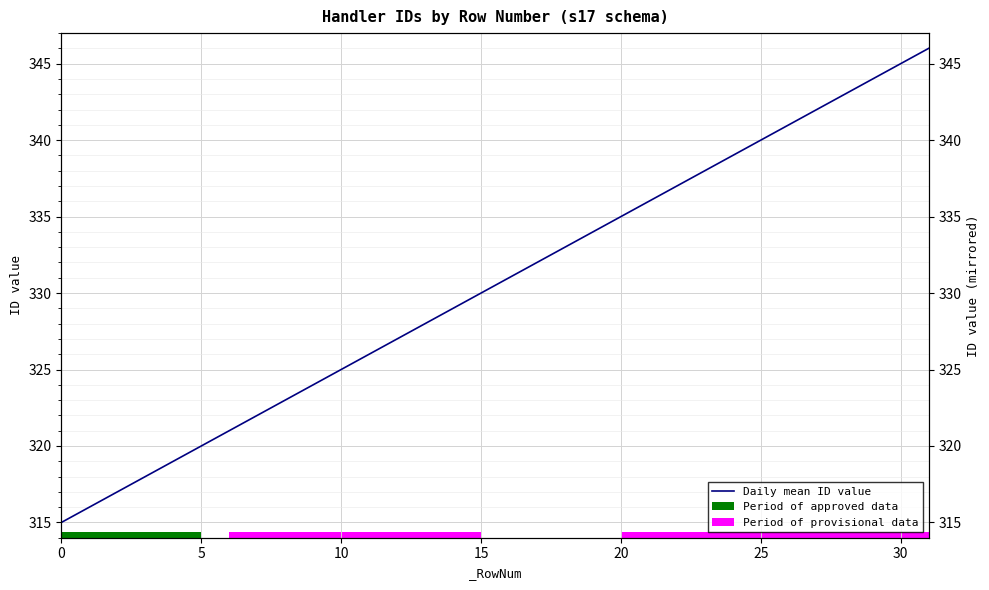

Is it true that the value at 24 is 339?

True